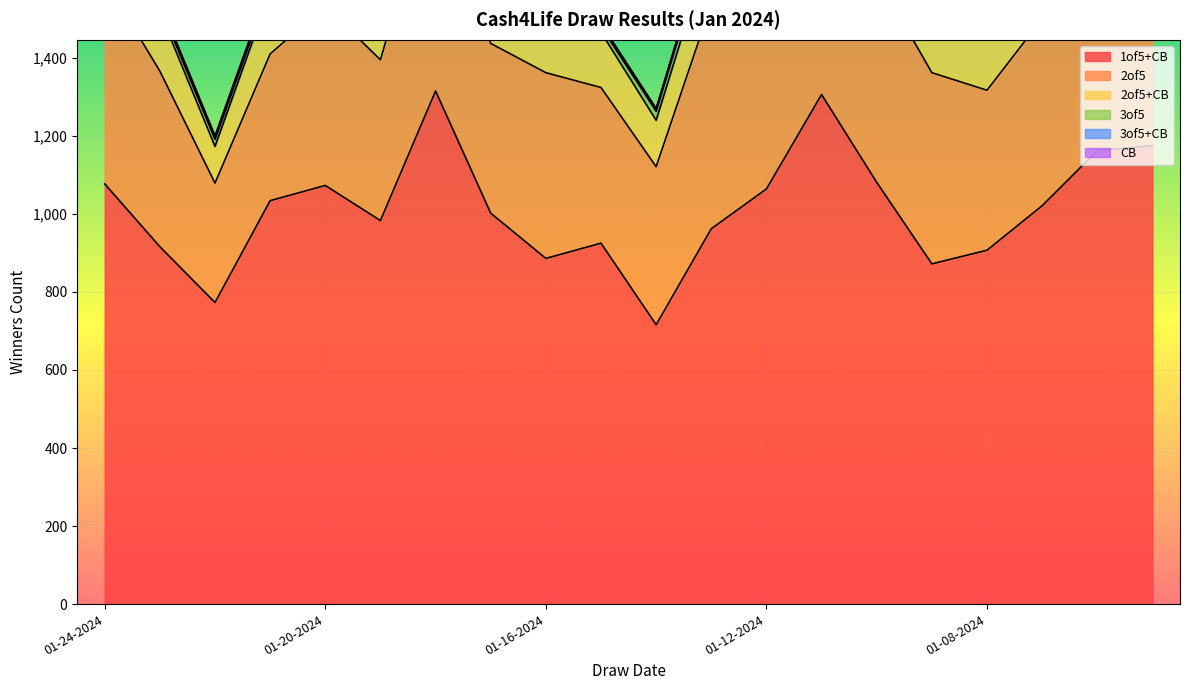

What is the total value across all series at 01-14-2024?

1270